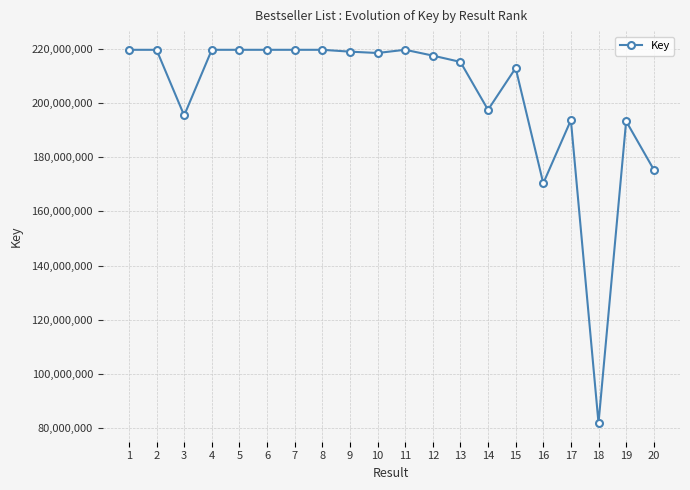

At which category does the data reach its first local valley?

3